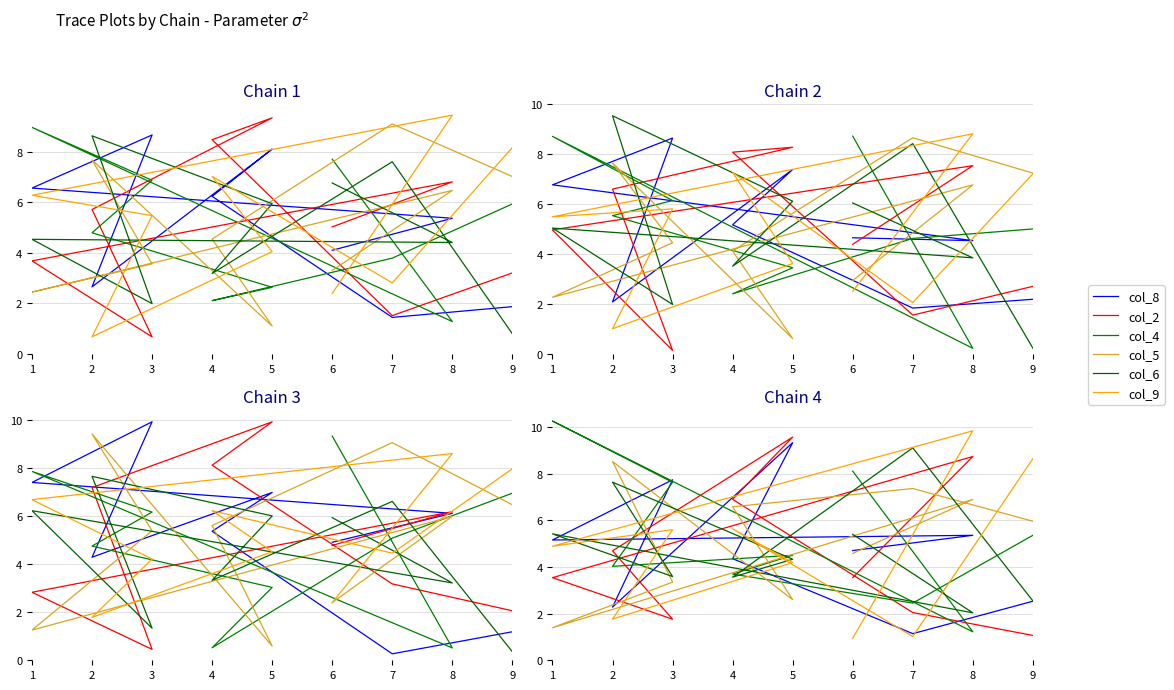

Between which two adjacent categories do col_4 and col_9 first intersect?

9 and 7